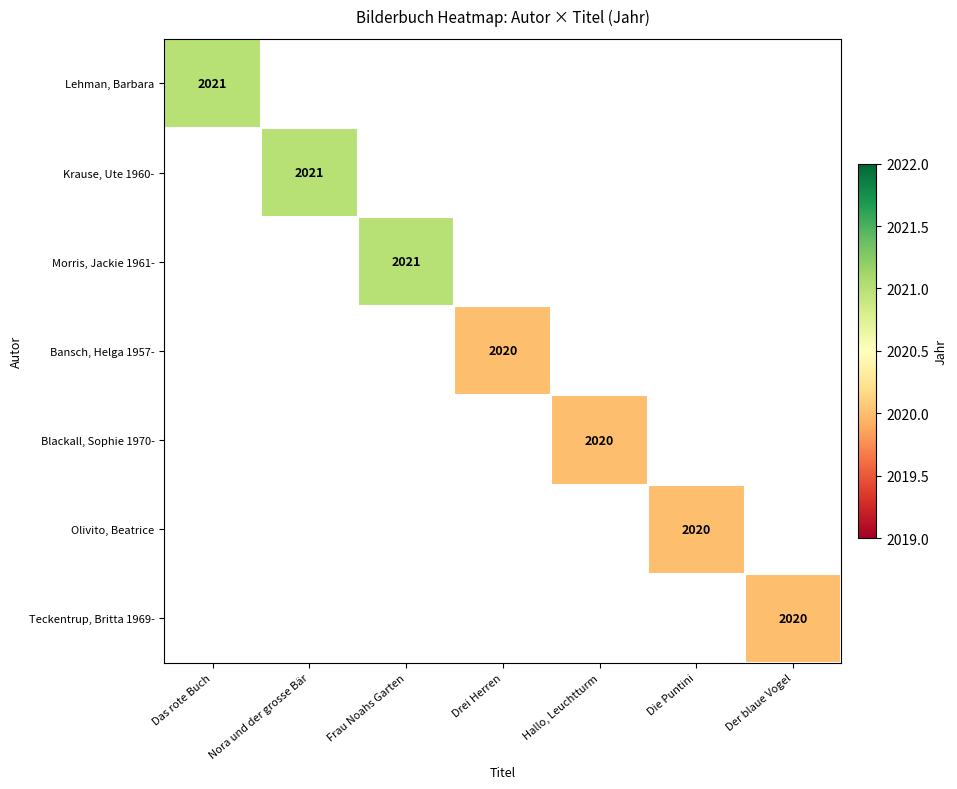

Is it true that Bansch, Helga 1957- equals 681 at Drei Herren?

False